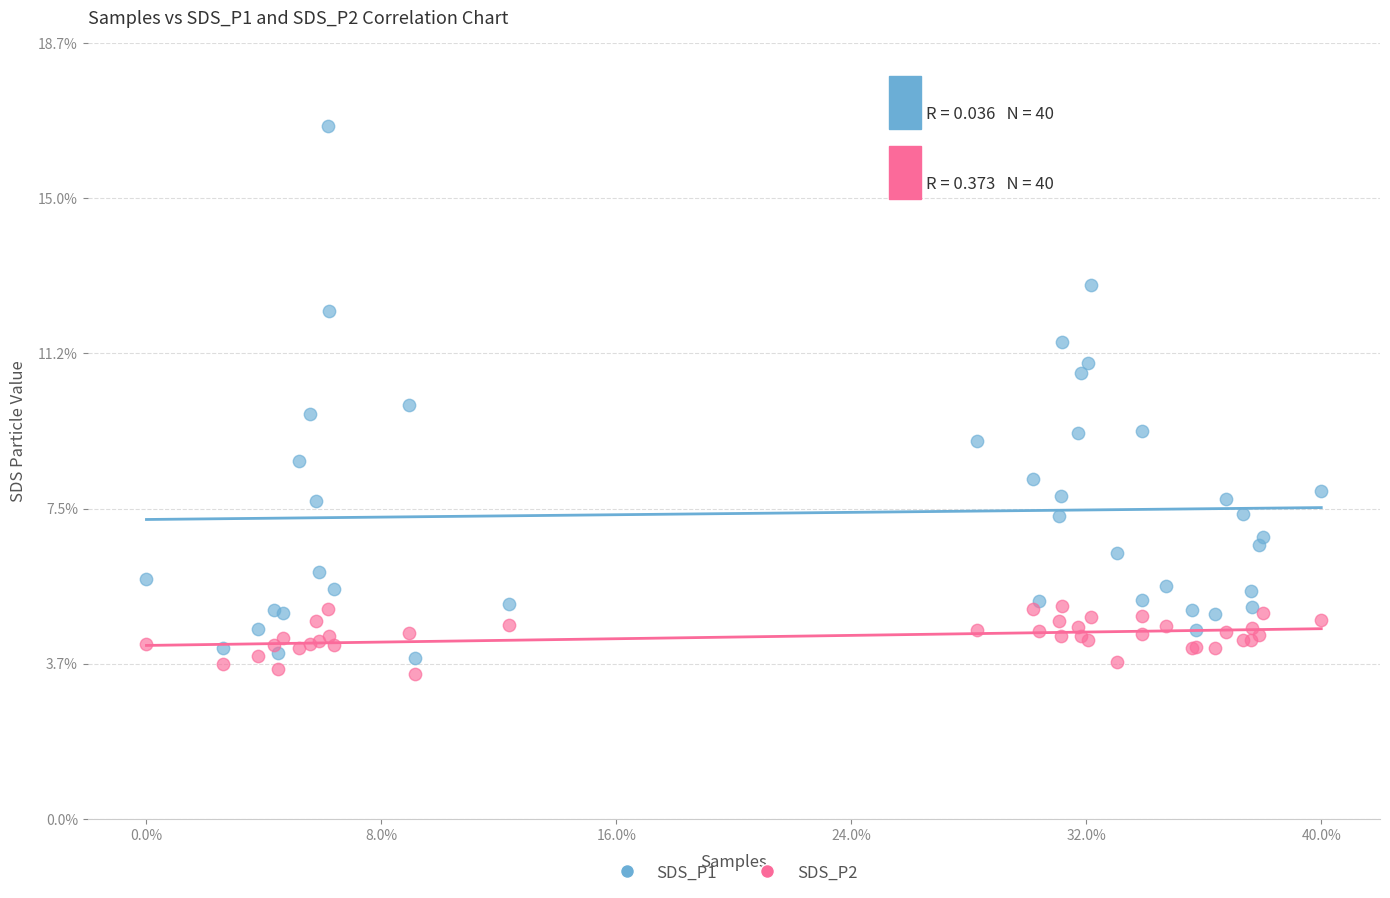

Which series has the largest Y range (max minus min)?

SDS_P1